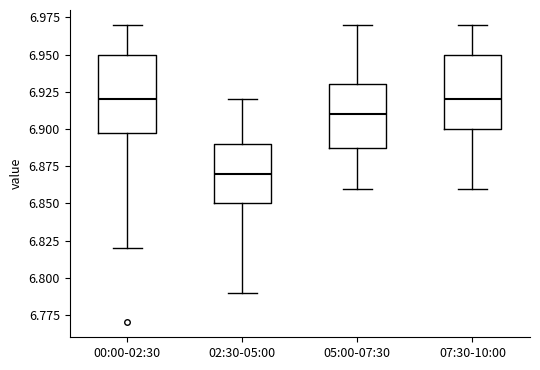

Reading left to right, transcribe this box plot: for each box, give where its median line is, the range the box spans, and where its two whiskers end, as read against the y-axis. The values are not printed on the chart, so give them approximately, as read against the axis.

00:00-02:30: median 6.92, box 6.90 to 6.95, whiskers 6.82 to 6.97
02:30-05:00: median 6.87, box 6.85 to 6.89, whiskers 6.79 to 6.92
05:00-07:30: median 6.91, box 6.89 to 6.93, whiskers 6.86 to 6.97
07:30-10:00: median 6.92, box 6.90 to 6.95, whiskers 6.86 to 6.97